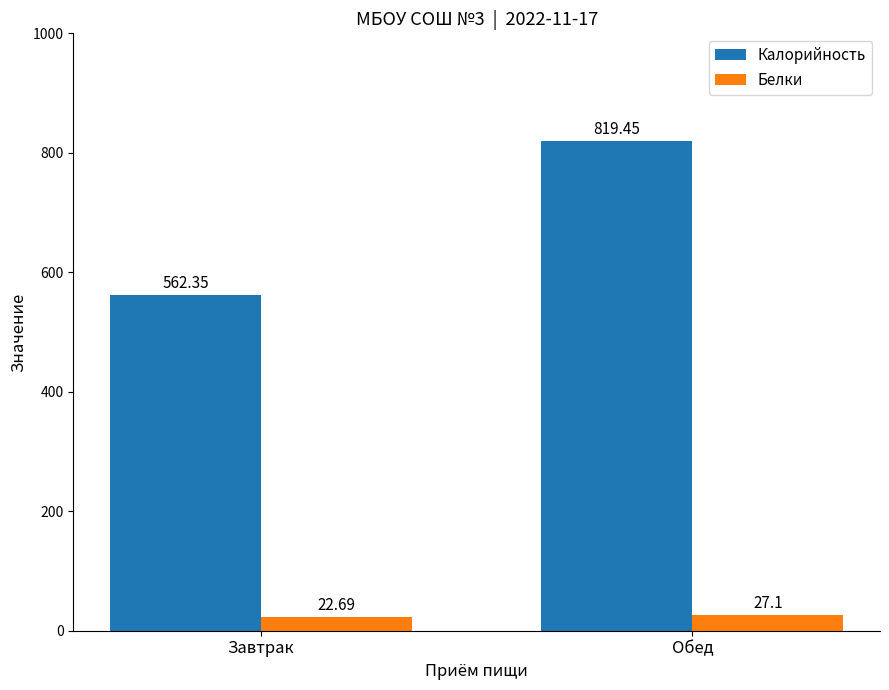

Is it true that Калорийность equals 123.5 at Завтрак?

False